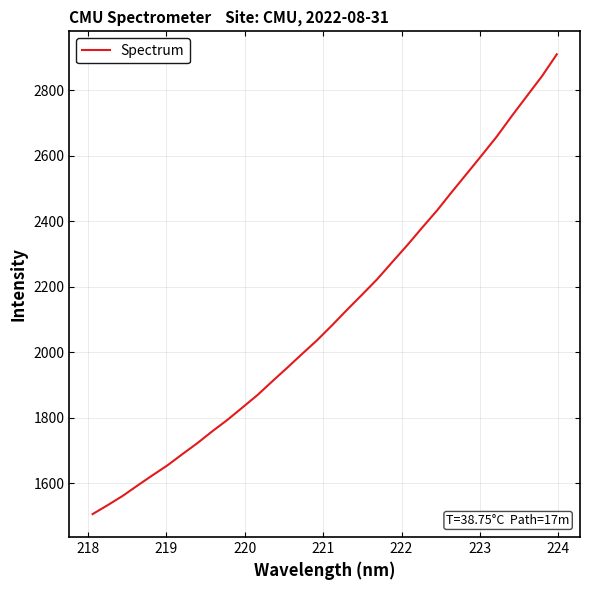

How many series are shown in this chart?

1